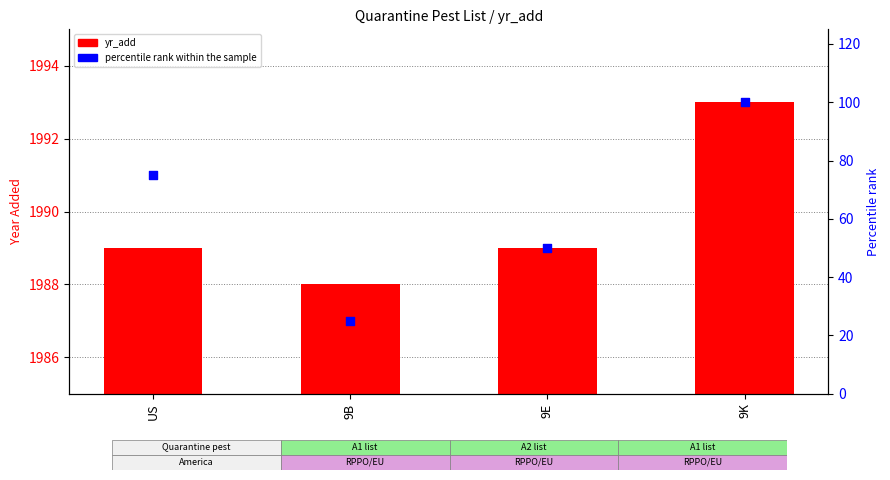

Is the value of percentile rank within the sample at US greater than the value of yr_add at US?

No